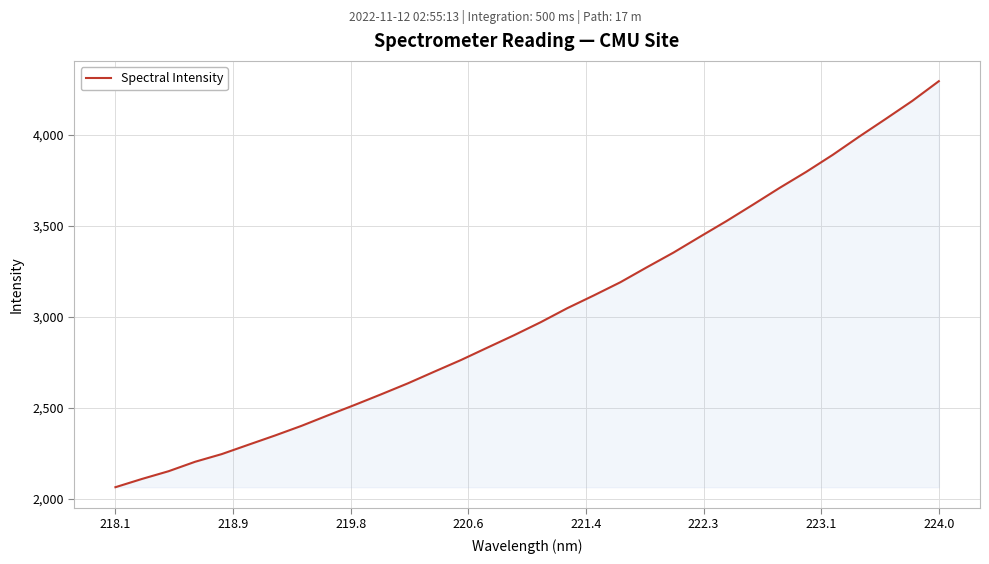

What is the minimum value shown in the chart?

2064.4